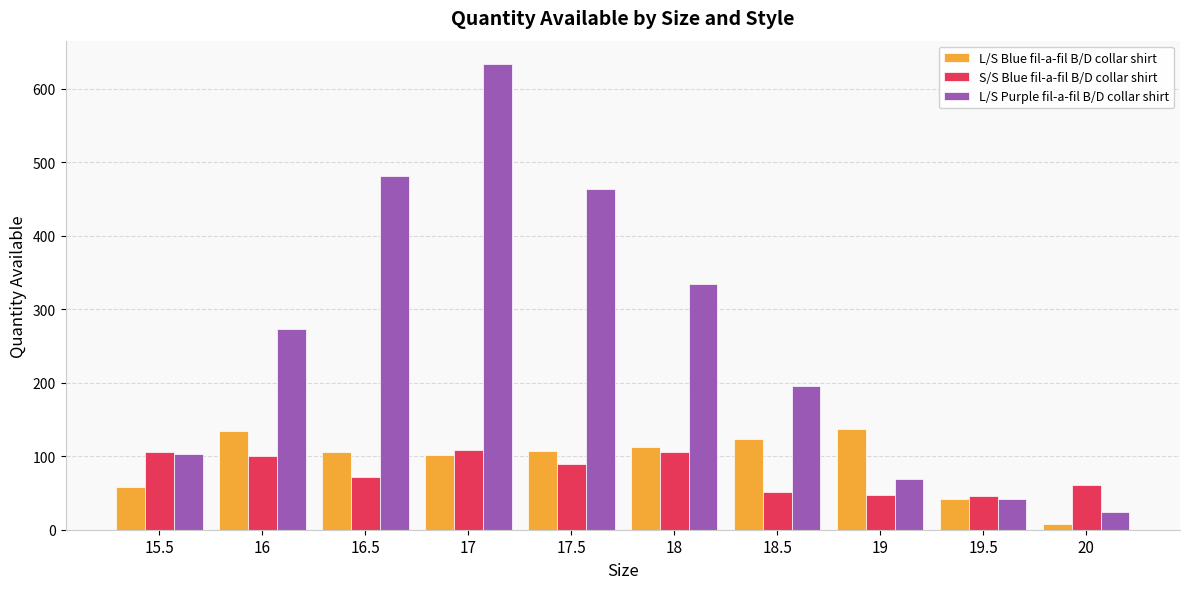

Are the bars grouped side by side (vs. stacked)?

Yes